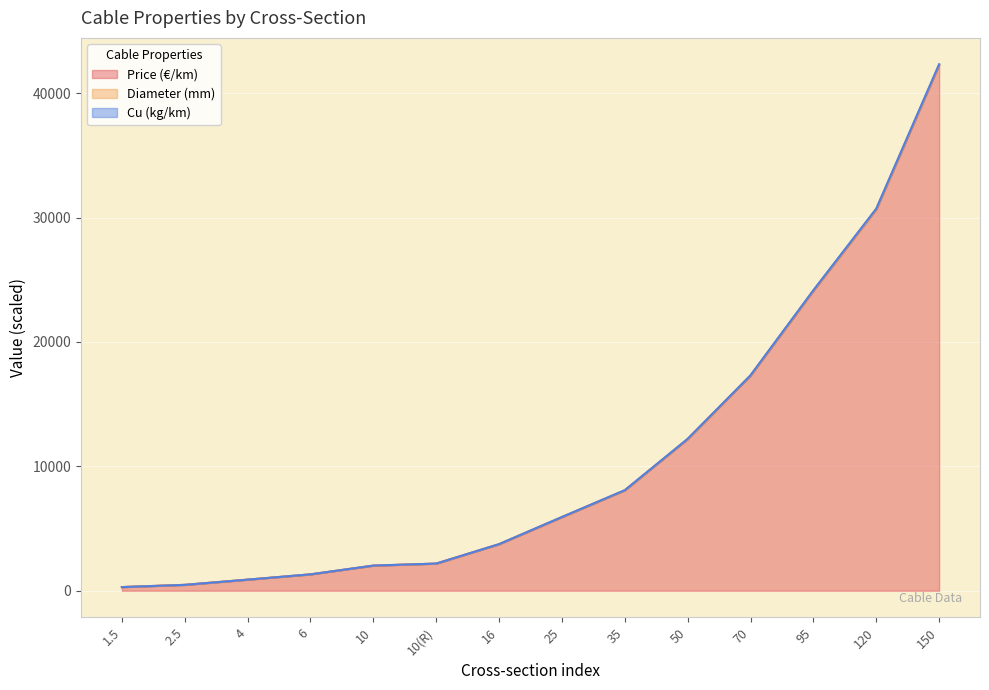

At which label is Cu (kg/km) closest to 21312?

95